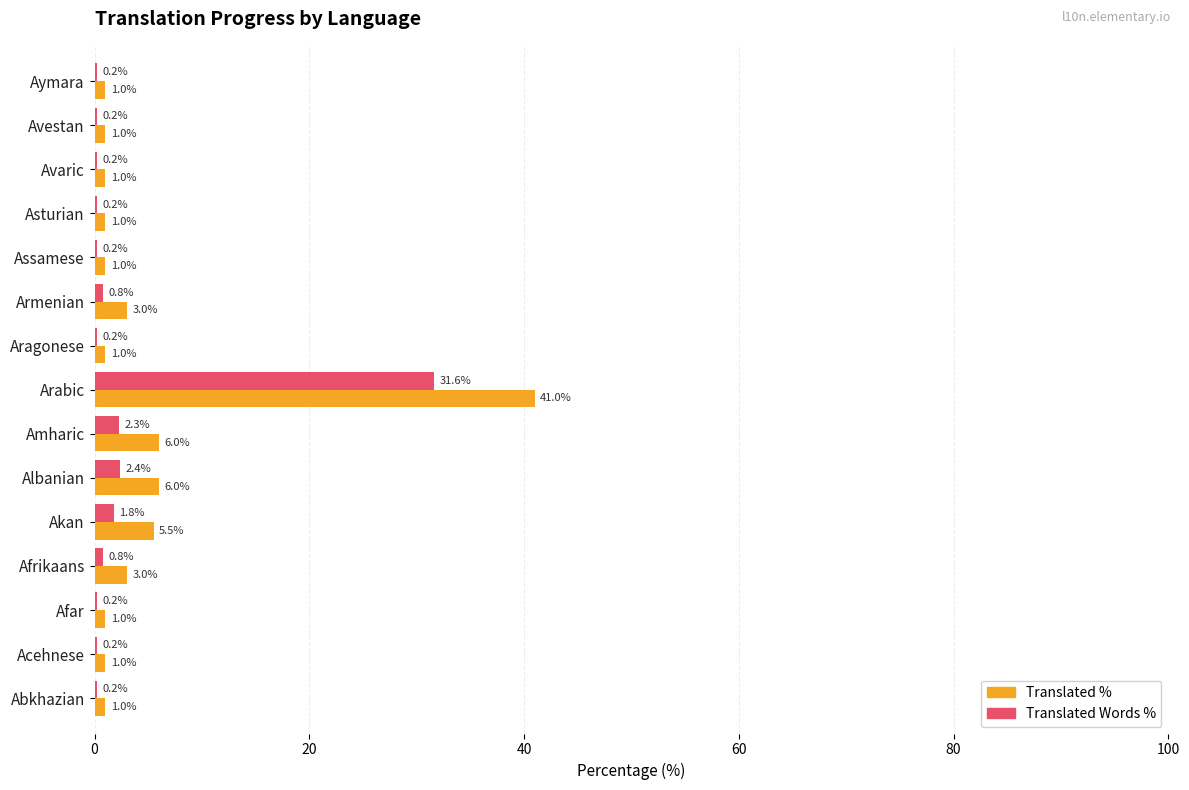

Which category has the highest value across all series?

Arabic